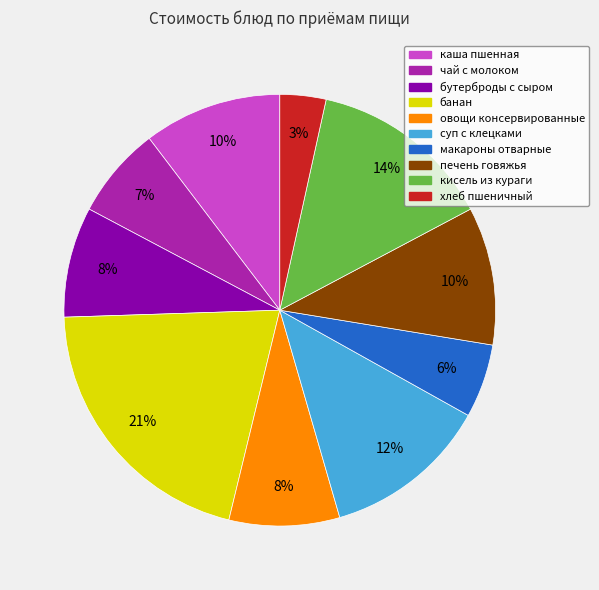

How many segments does this pie chart have?

10